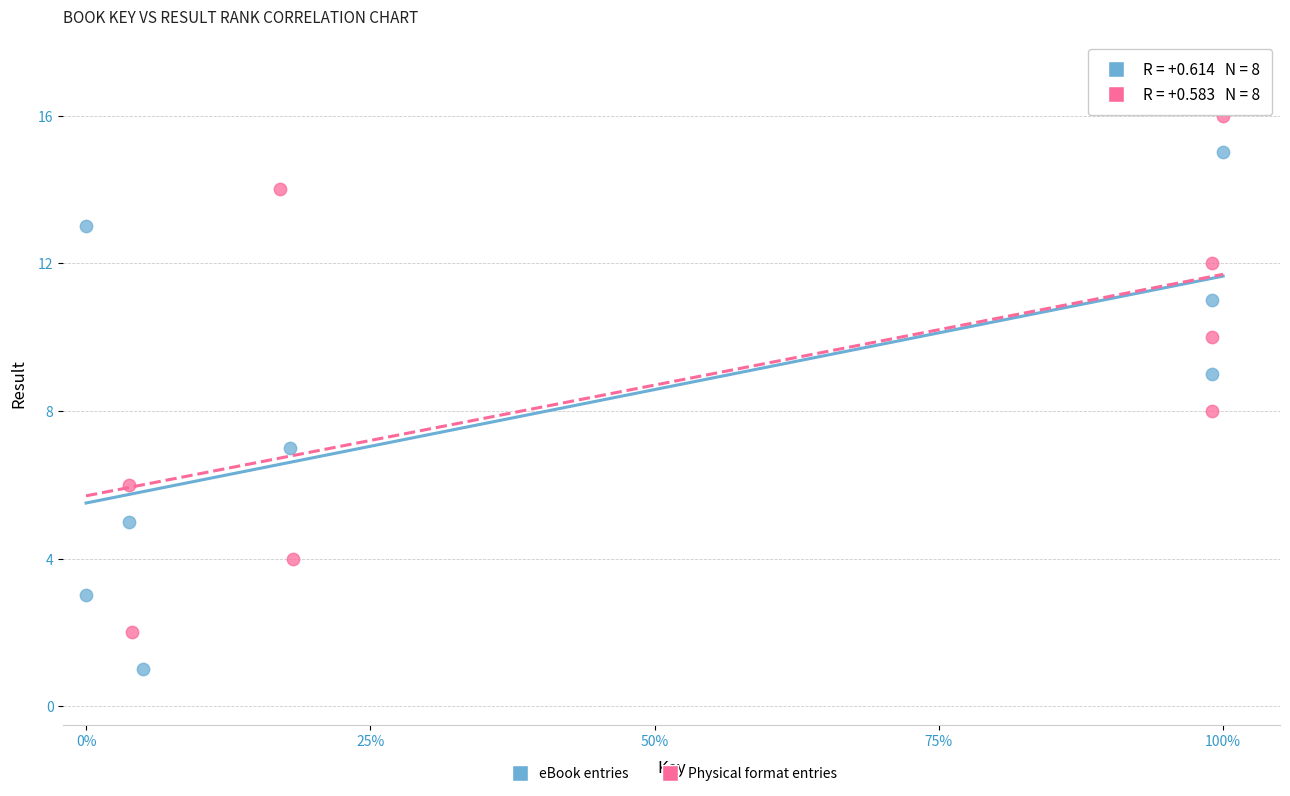

Which series contains the highest Y value?

Physical format entries